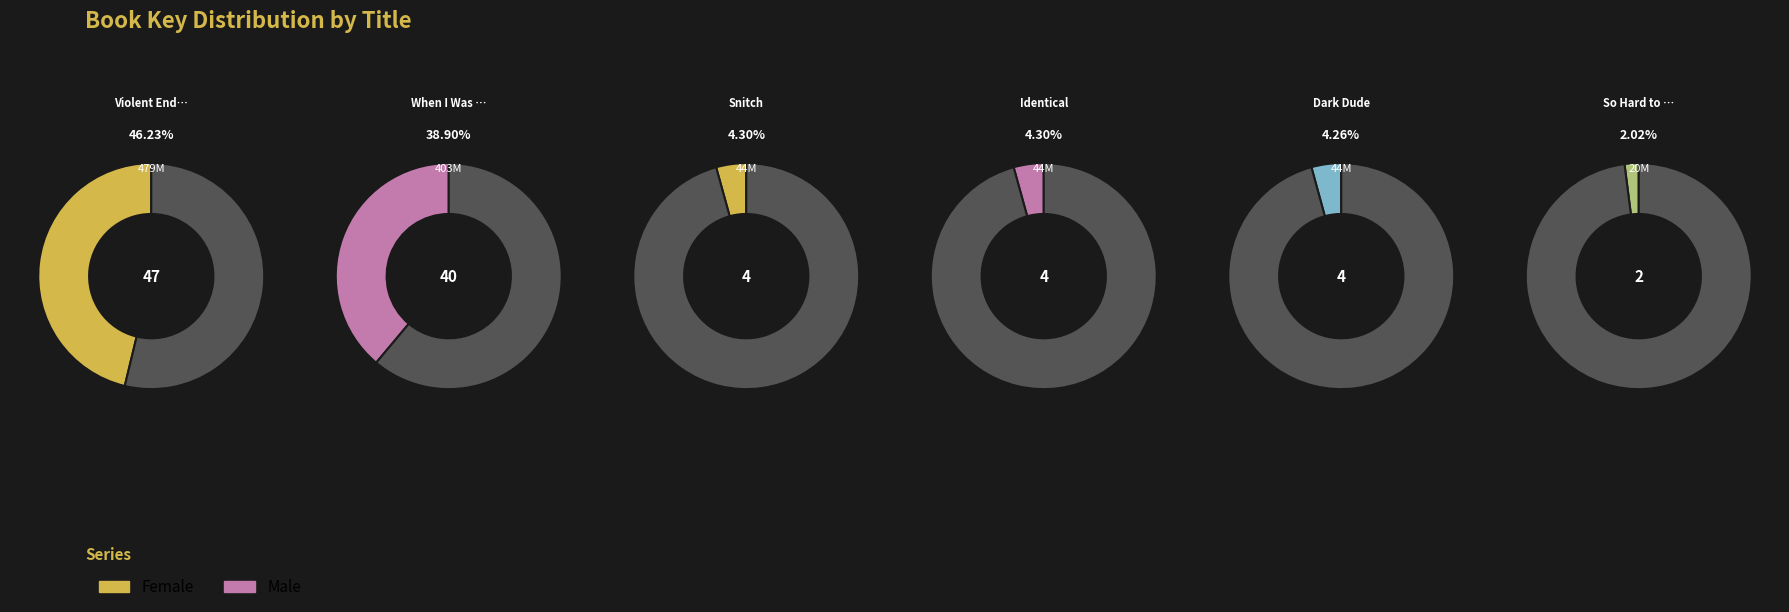

To the nearest percent, what is the combined percentage of Violent Ends and So Hard to Say?

48%